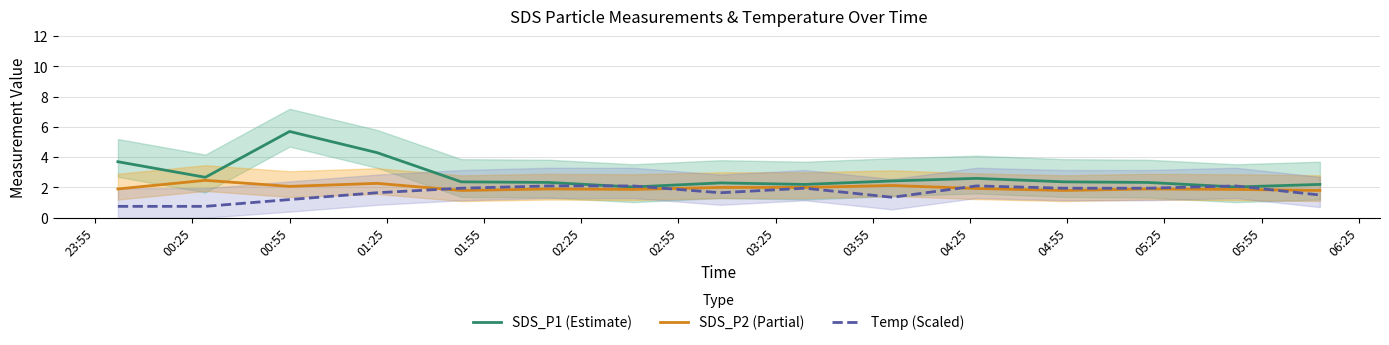

In SDS_P2 (Partial), how many points are lower than both neighbors (excluding endpoints)?

4